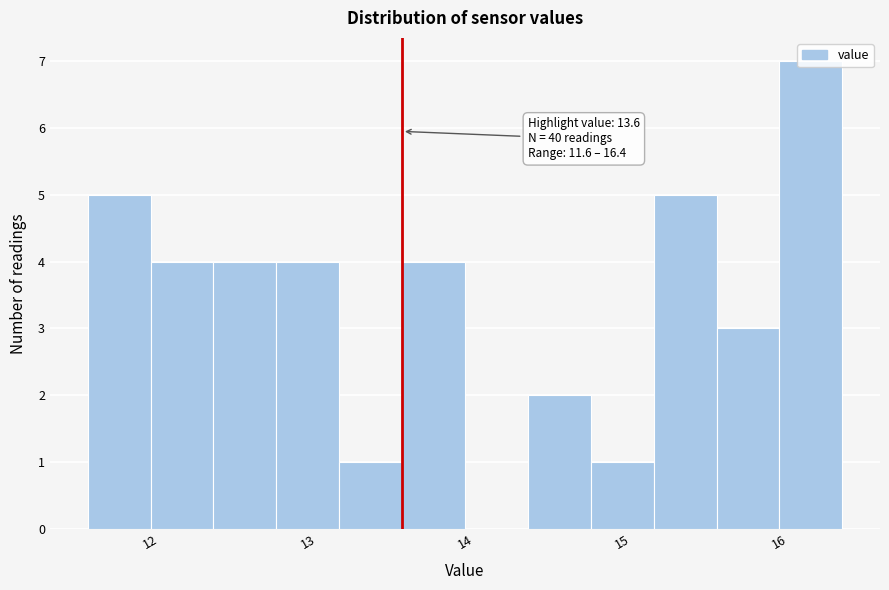

Which range on the x-axis has the tallest bar?

16.0 to 16.4